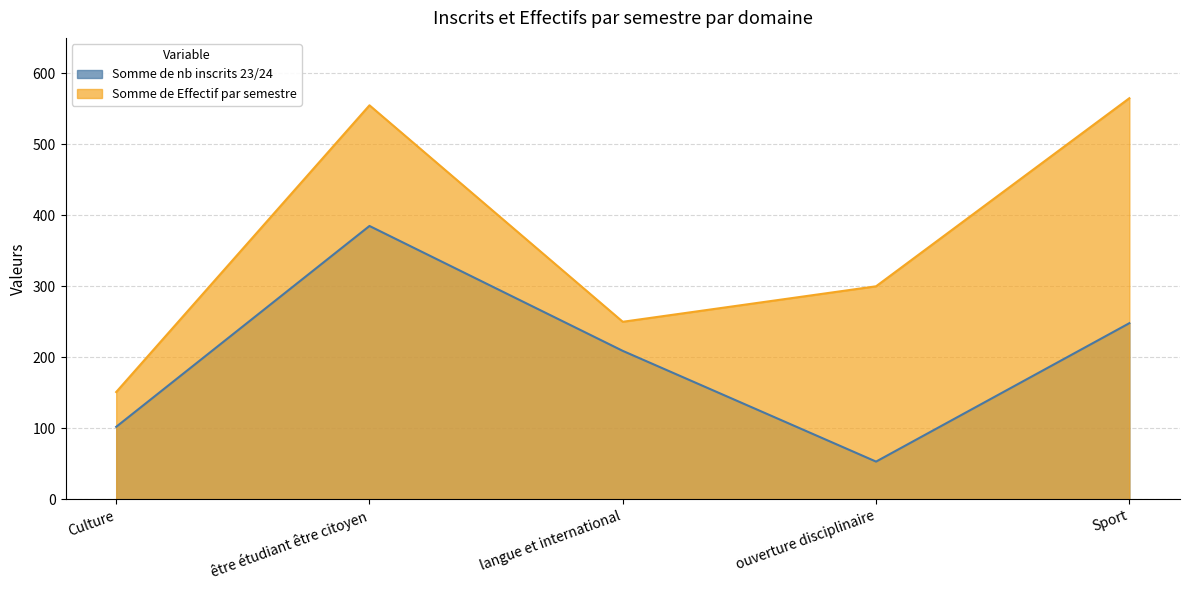

Is it true that Somme de Effectif par semestre equals 300 at ouverture disciplinaire?

True